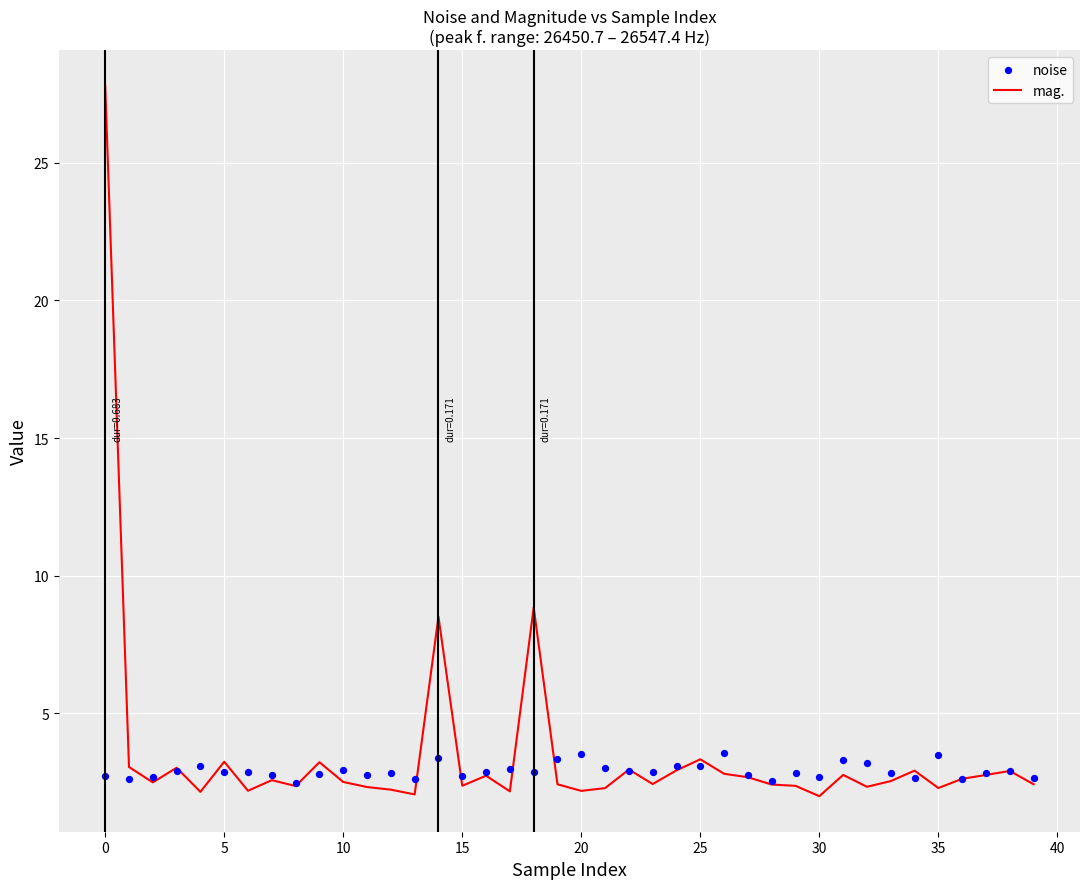

Which series reaches the minimum Y coordinate?

mag.